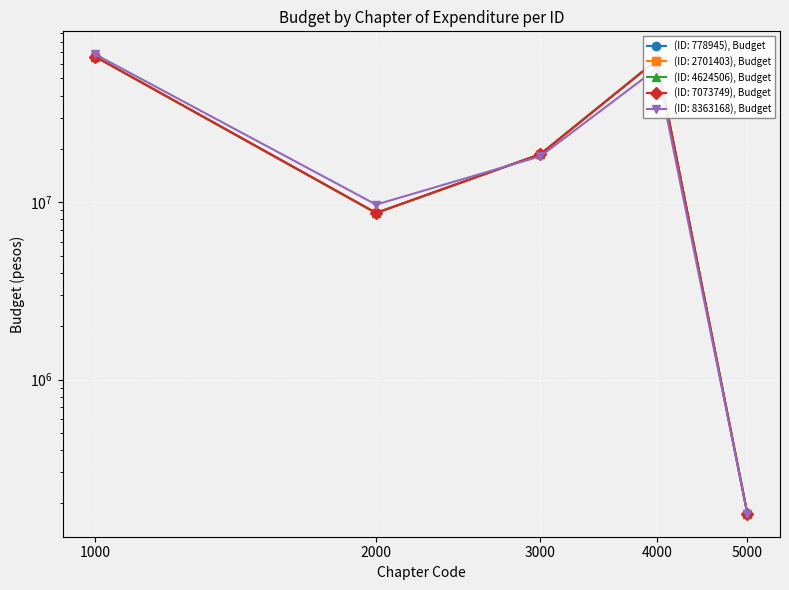

At which label is 778945 closest to 33242510?

3000